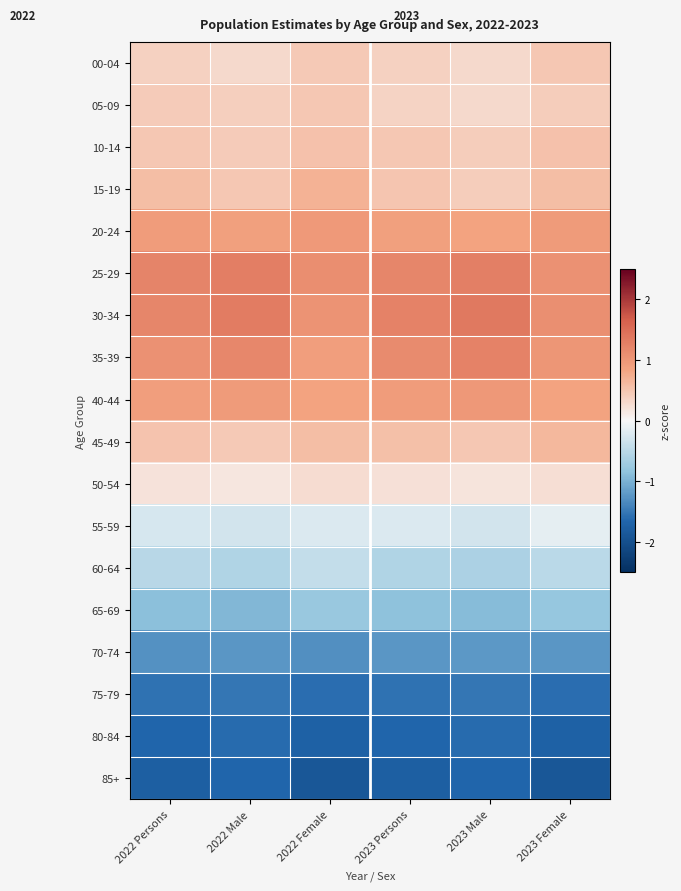

Rank the series at 2023 Persons from highest to lowest value.

30-34, 25-29, 35-39, 40-44, 20-24, 45-49, 15-19, 10-14, 00-04, 05-09, 50-54, 55-59, 60-64, 65-69, 70-74, 75-79, 80-84, 85+